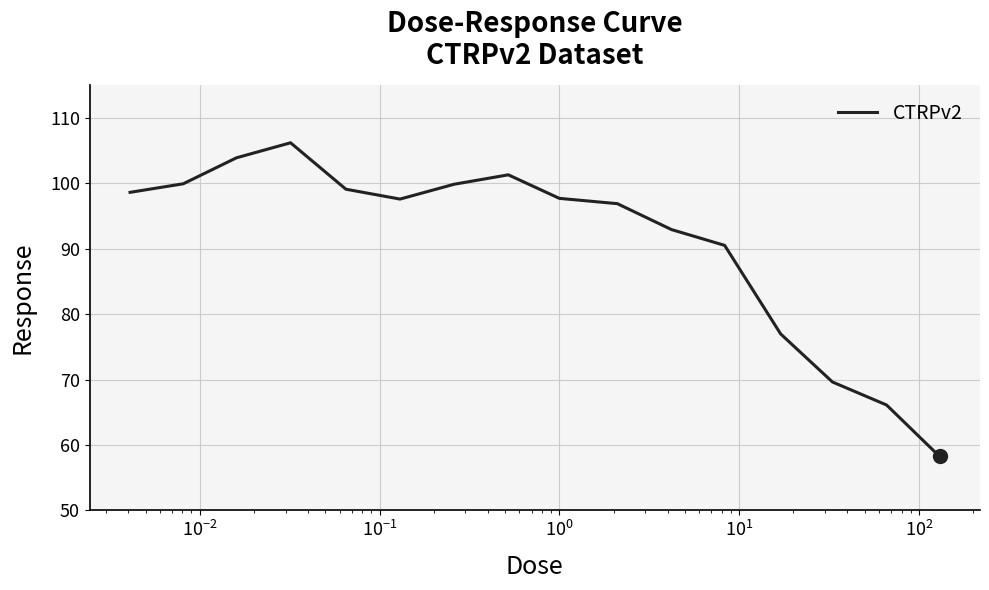

What is the difference between the maximum and minimum values?

48.0